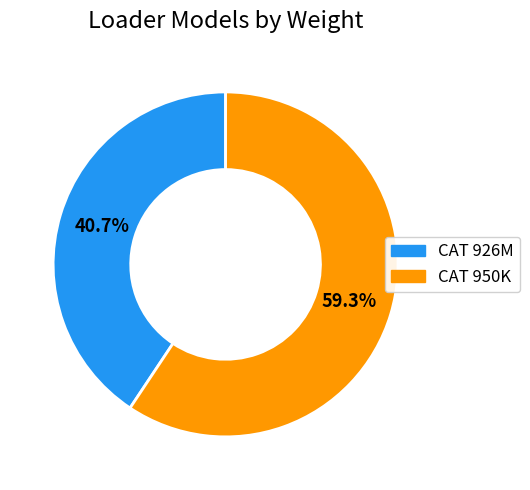

Count the number of slices in the pie.

2